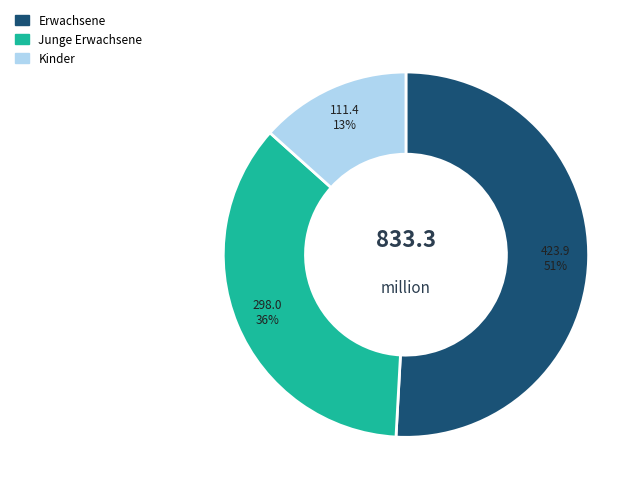

What is the largest slice in the pie chart?

Erwachsene